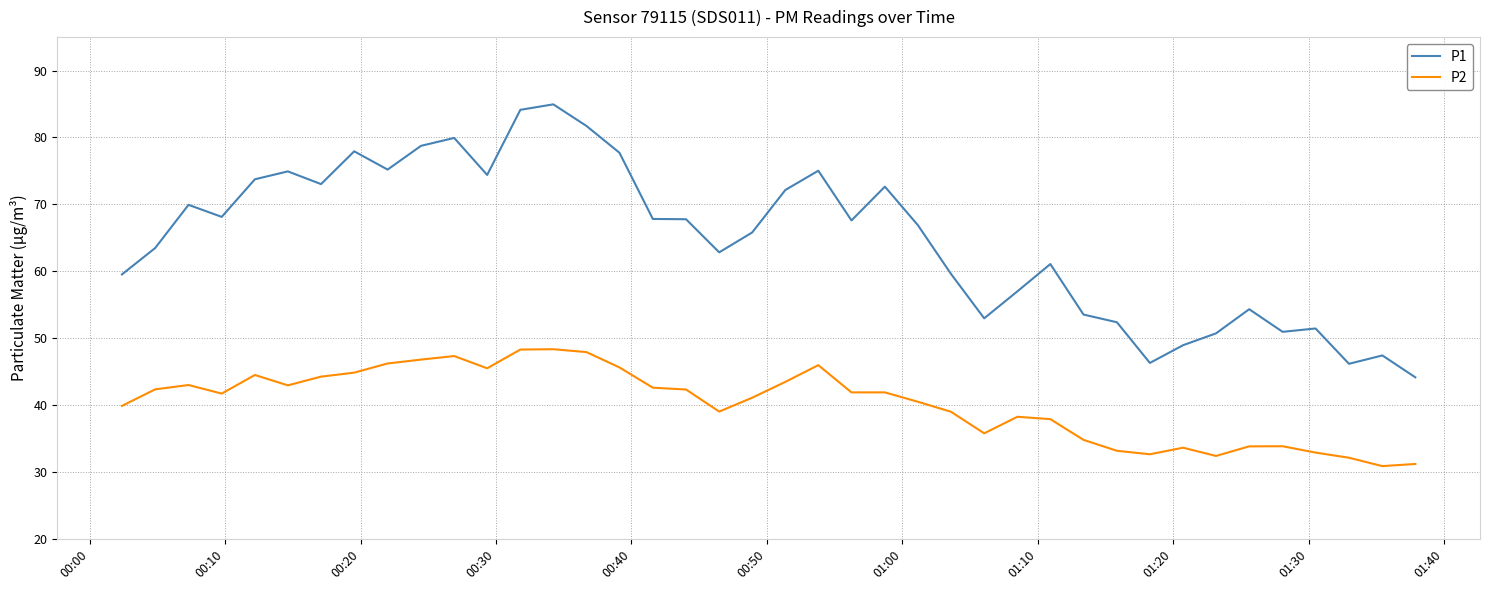

Which series has the widest spread of values?

P1